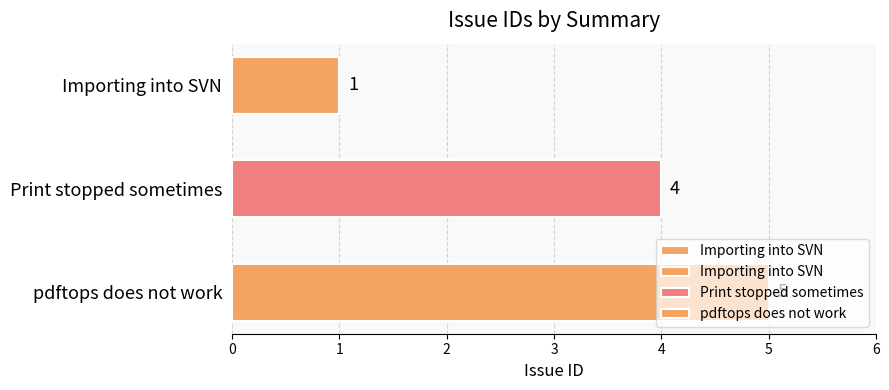

Approximately how many times larger is the value at pdftops does not work compared to Print stopped sometimes?

1.2